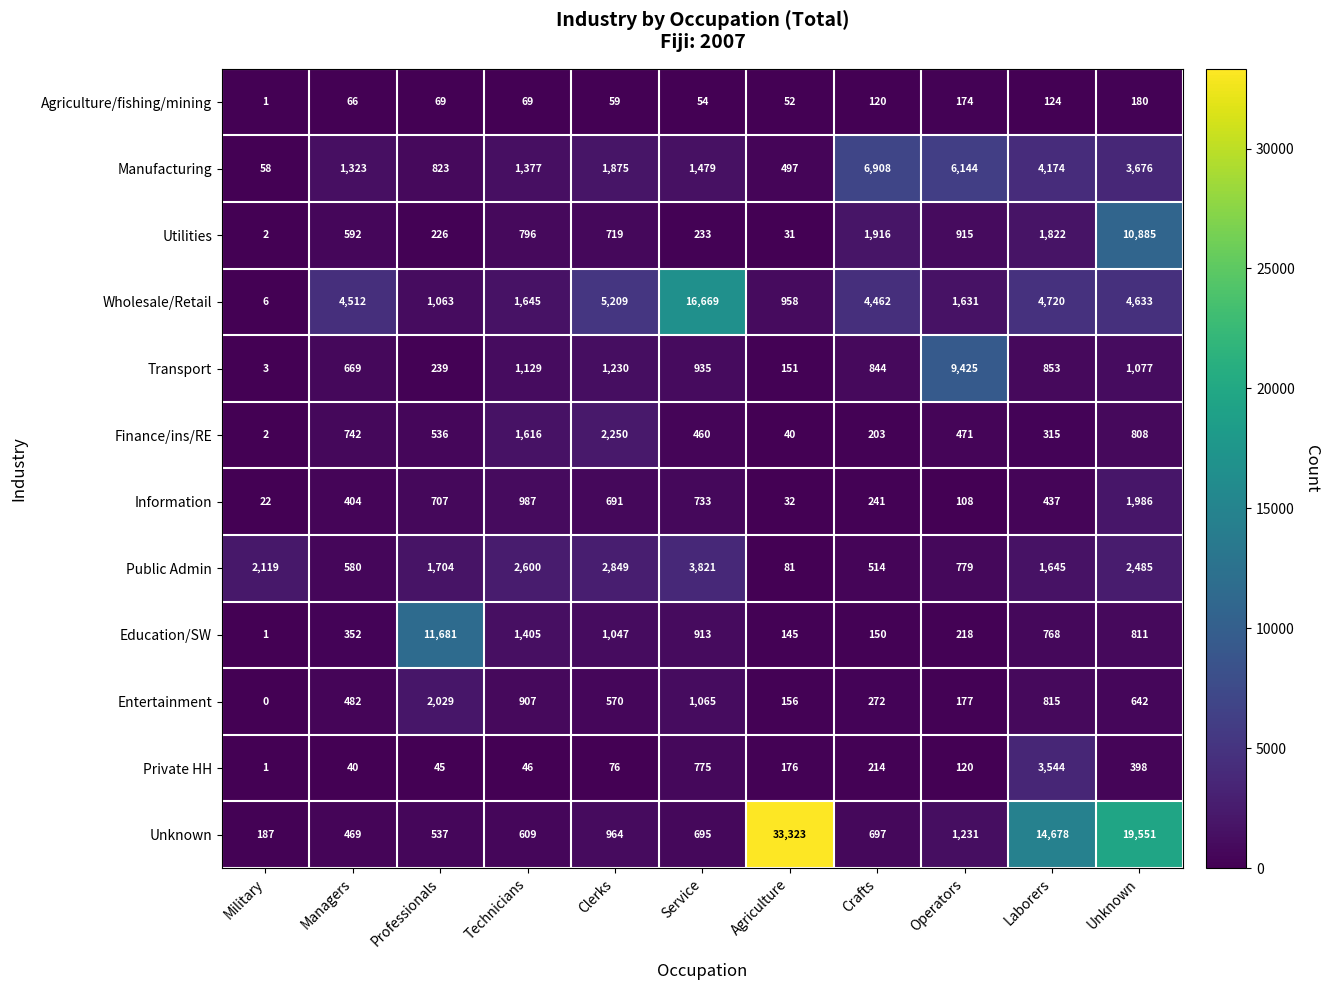

What is the maximum value for Agriculture/fishing/mining?

180